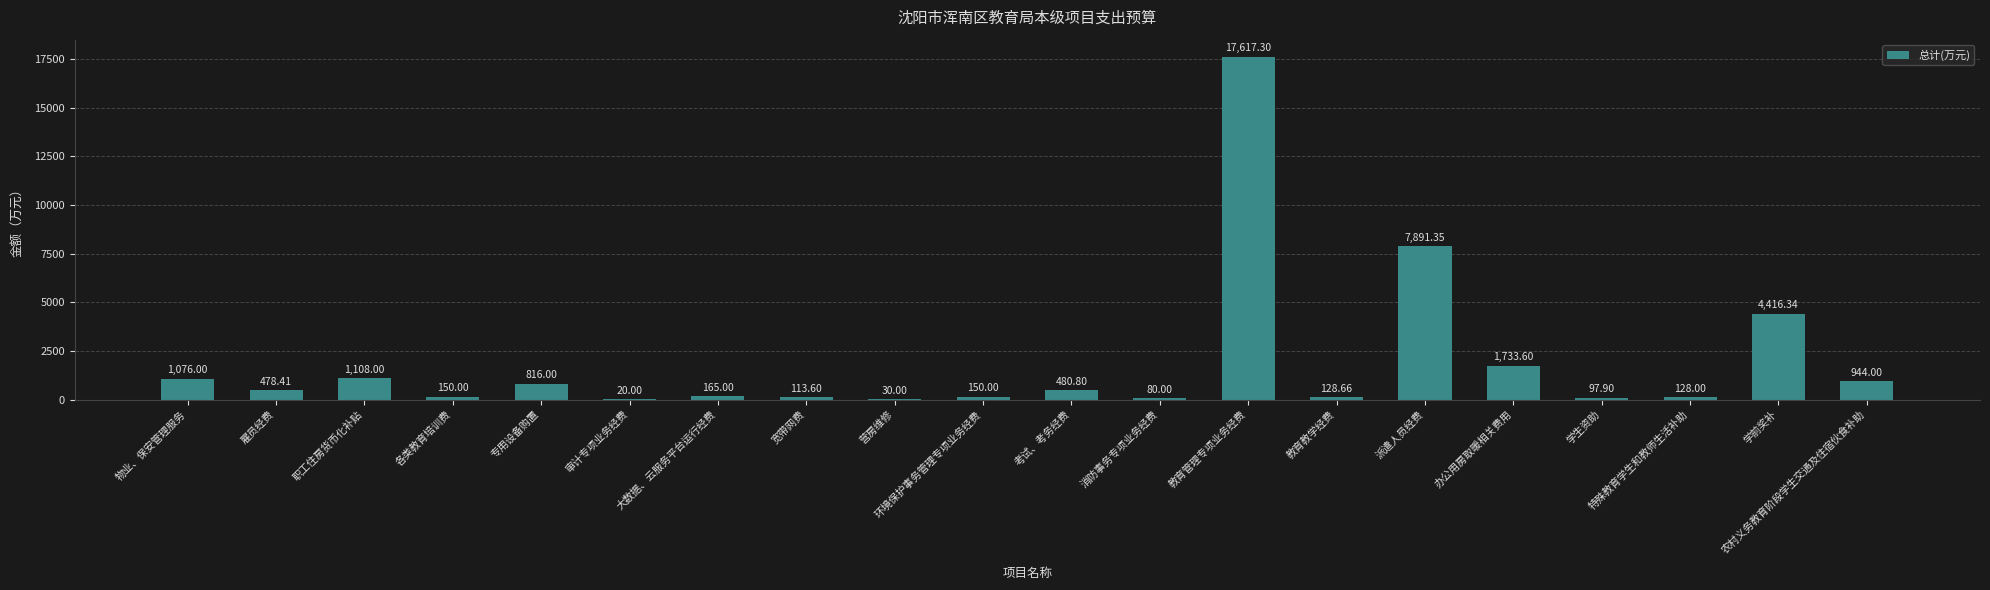

What is the sum of the values at 宽带网费 and 环境保护事务管理专项业务经费?

263.6